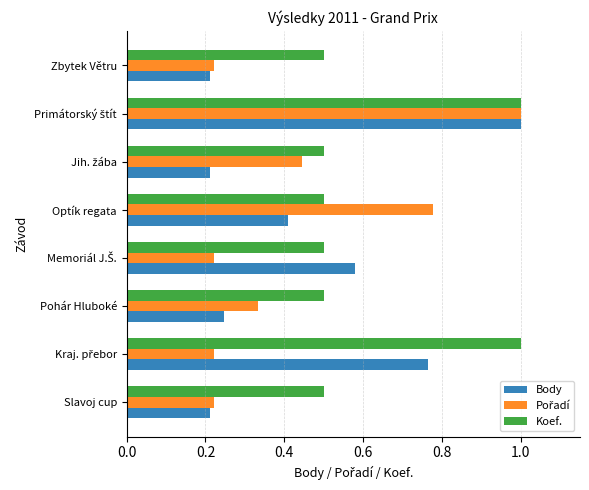

How many series are shown in this chart?

3